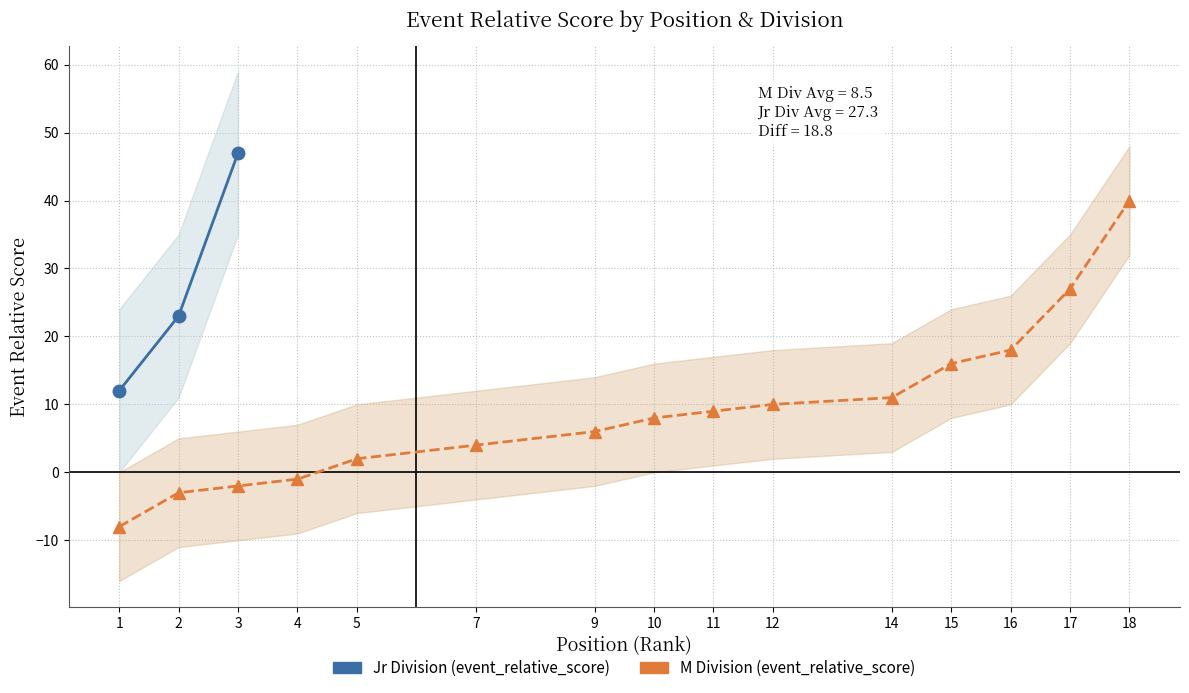

List the labels in order of value, smallest first.

1, 2, 3